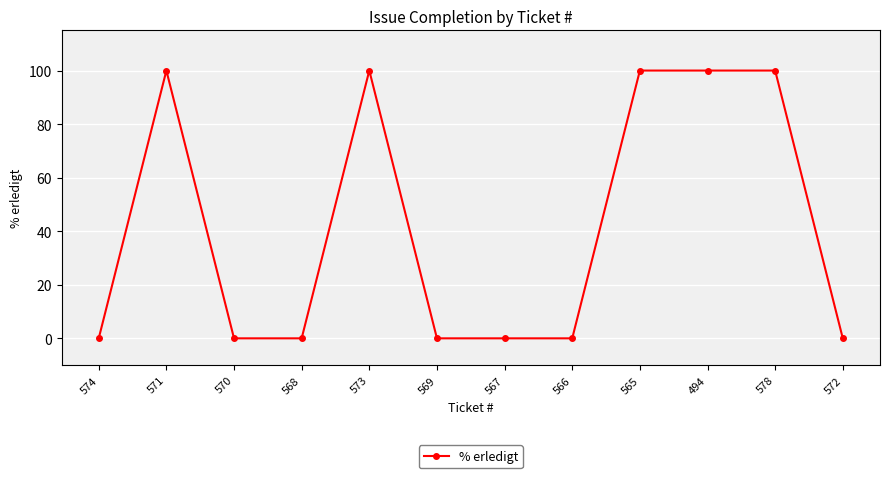

Reading left to right, transcribe all the data shown in this chart.

574=0	571=100	570=0	568=0	573=100	569=0	567=0	566=0	565=100	494=100	578=100	572=0